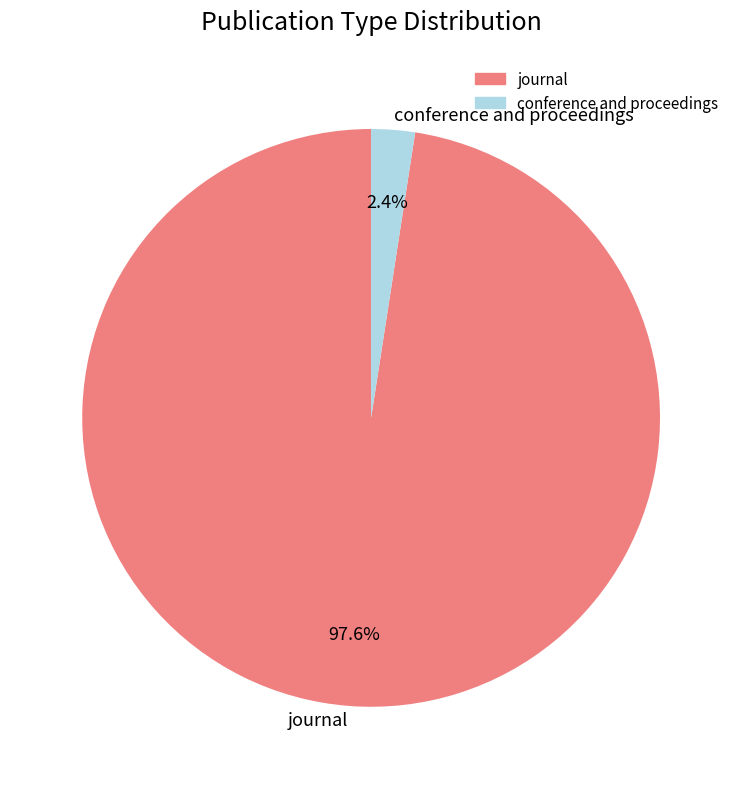

What is the total percentage of journal and conference and proceedings?

100.0%